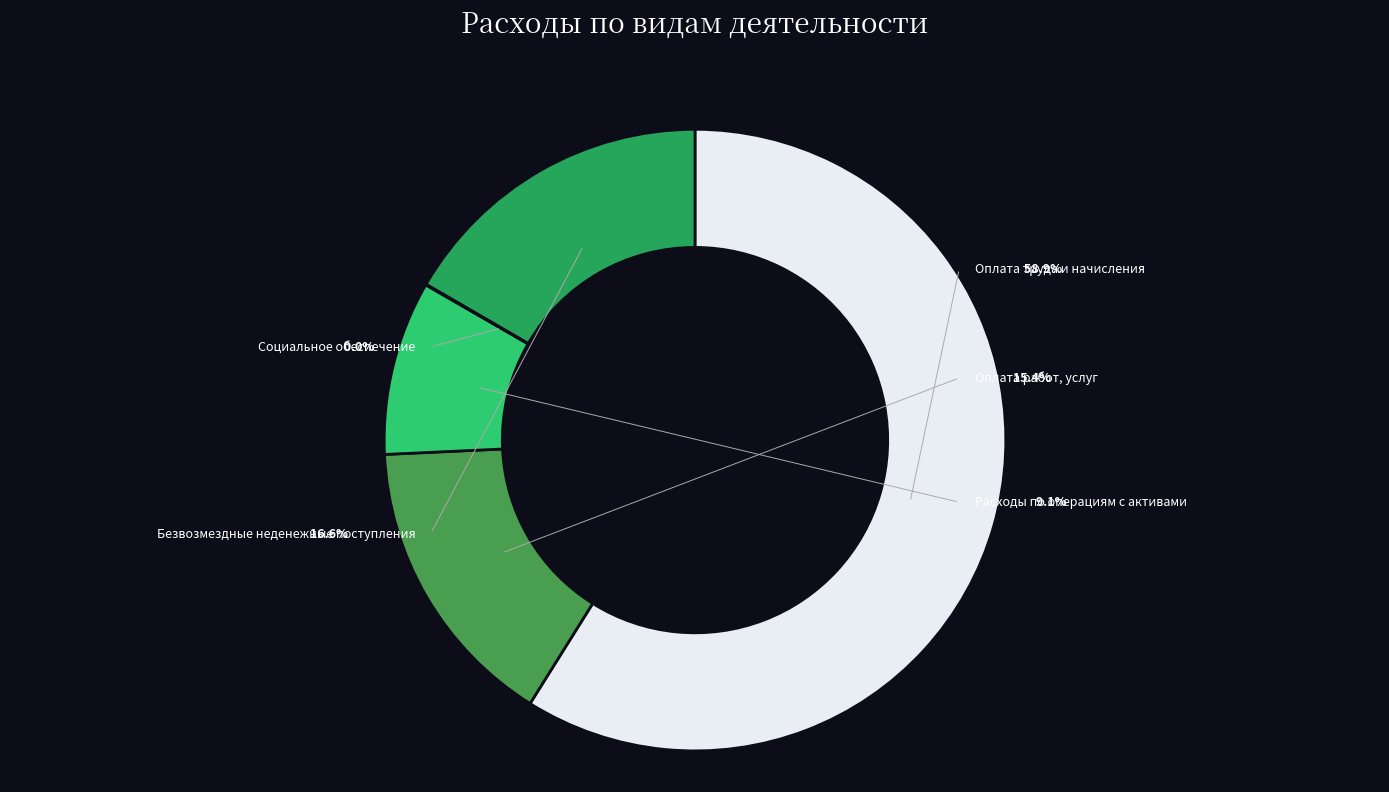

What is the majority slice?

Оплата труда и начисления